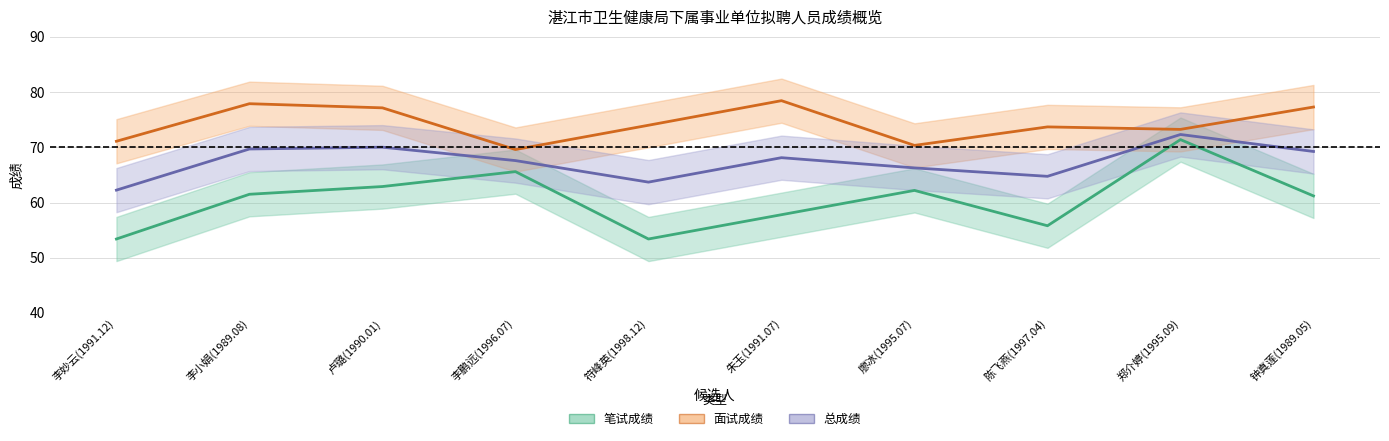

Which series has the largest range (max minus min)?

笔试成绩